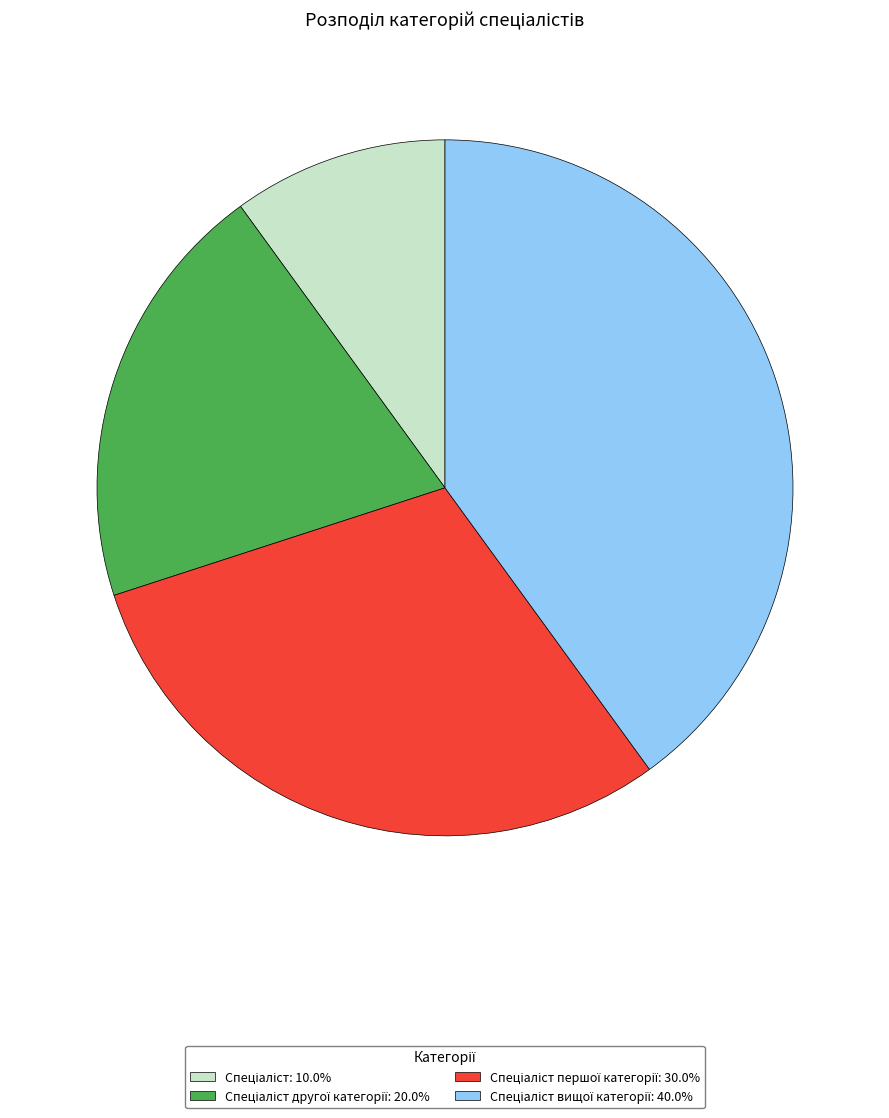

Is there any slice that represents more than half of the pie?

No